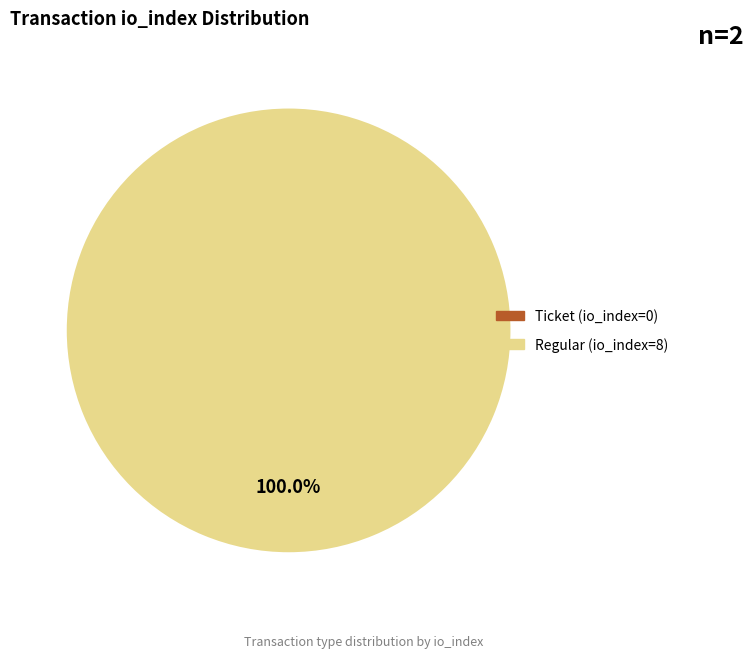

Is there any slice that represents more than half of the pie?

Yes